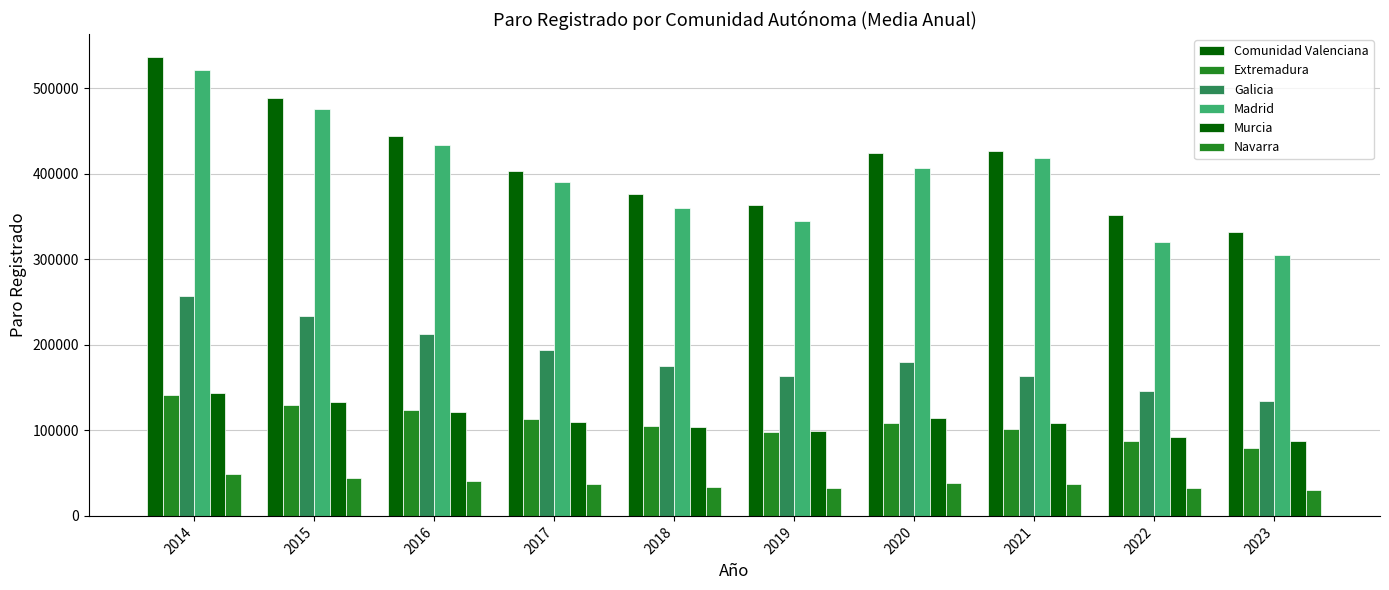

What is the approximate value of Murcia at 2023?

87456.8